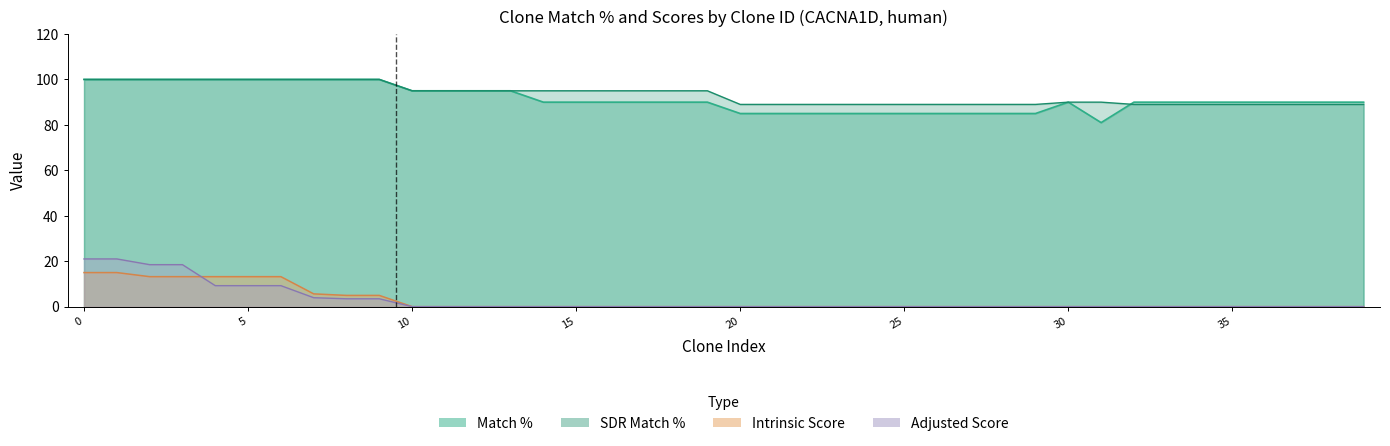

The Match % series shows 100.0 at TRCN0000044697. True or false?

True